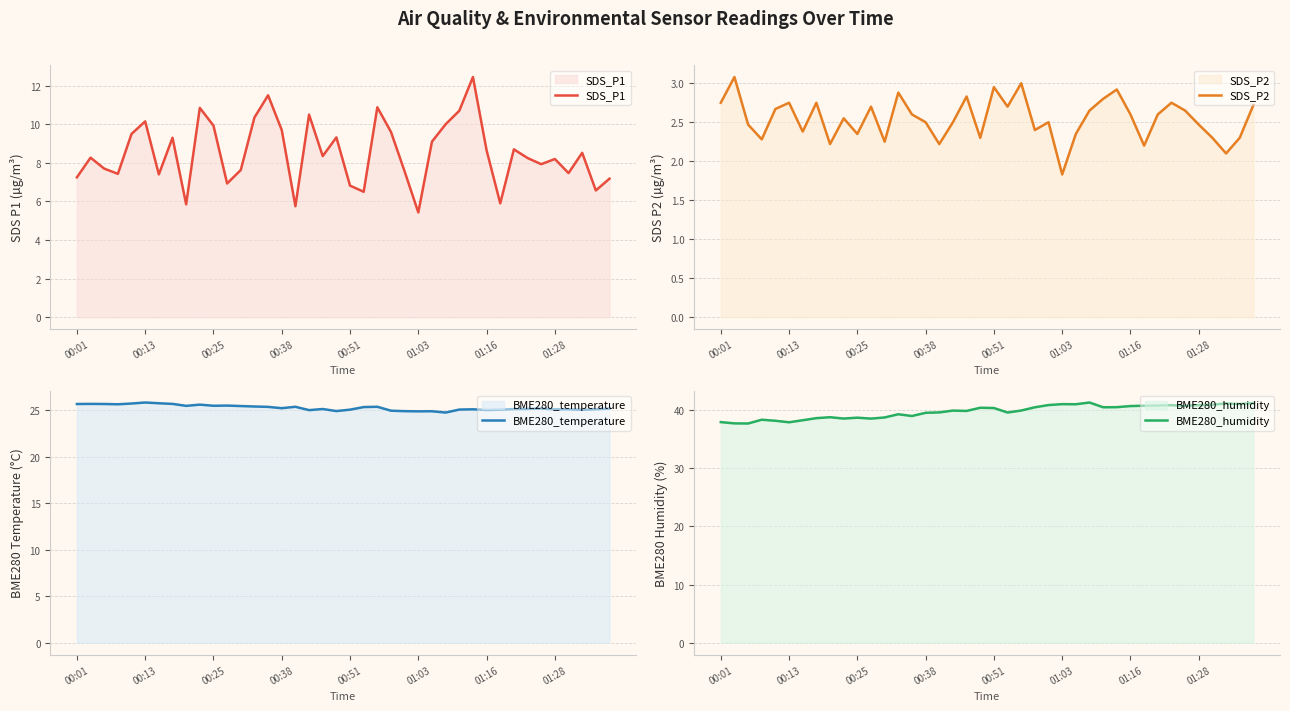

What is the smallest value displayed?

1.8